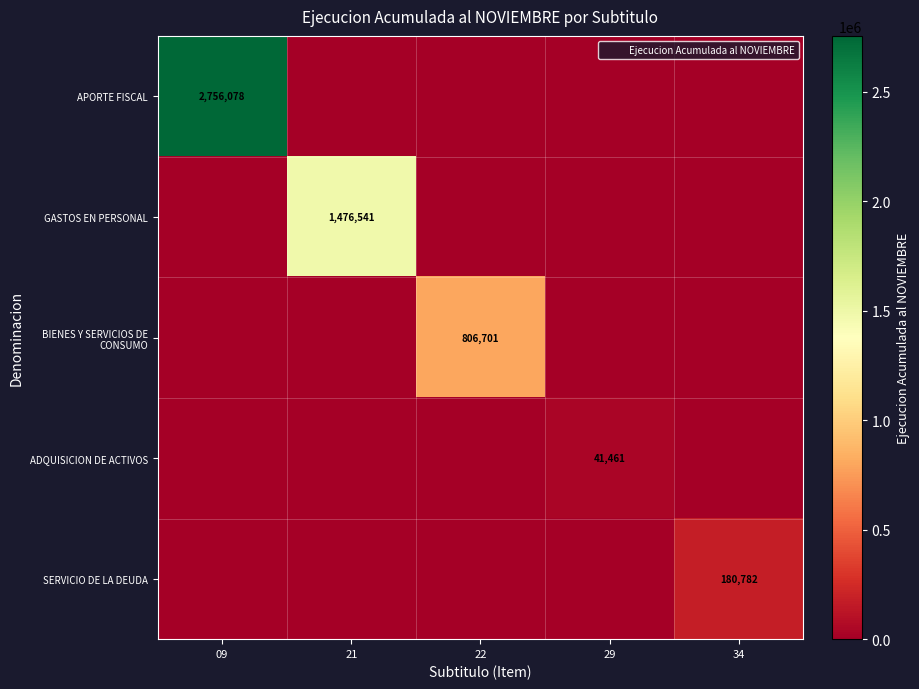

At 09, list the series in order from smallest to largest.

GASTOS EN PERSONAL, BIENES Y SERVICIOS DE CONSUMO, ADQUISICION DE ACTIVOS, SERVICIO DE LA DEUDA, APORTE FISCAL